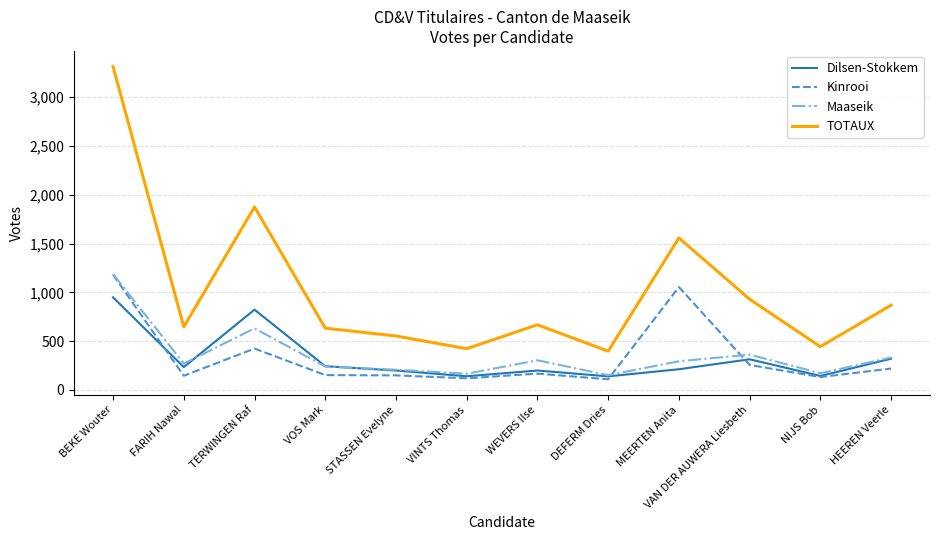

What is the maximum value shown in the chart?

3315